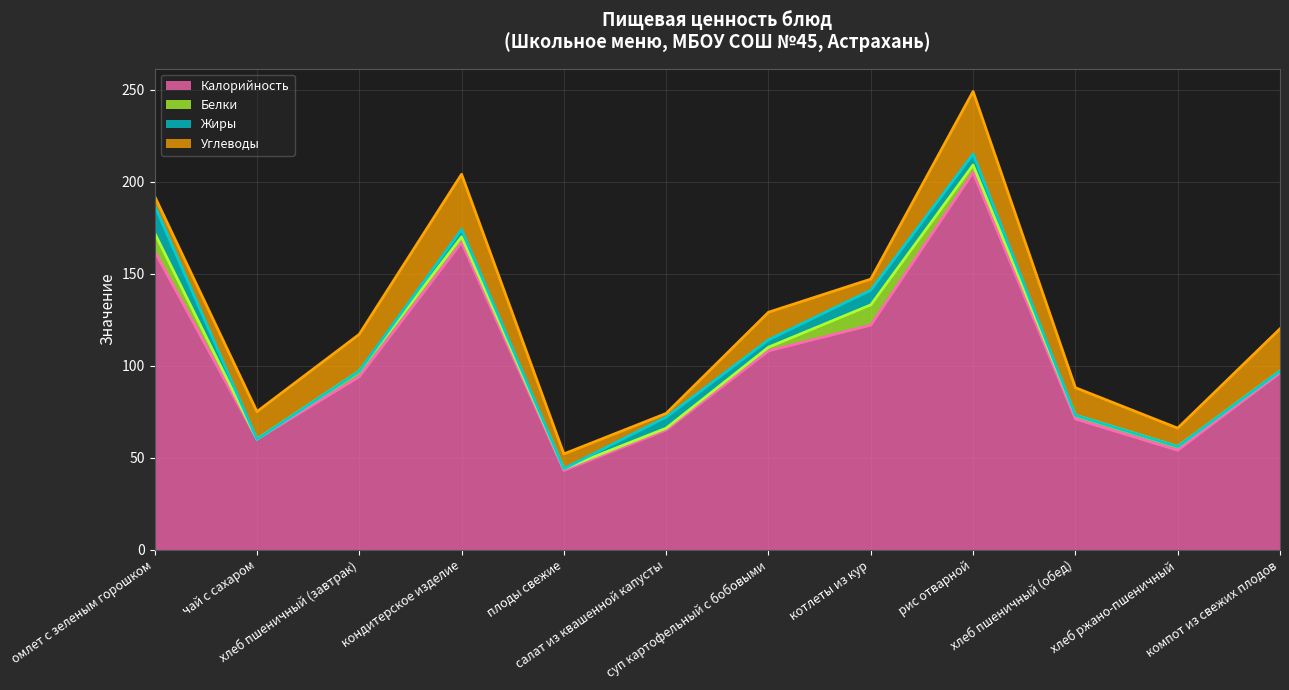

True or false: Углеводы has a value of 14 at рис отварной.

False